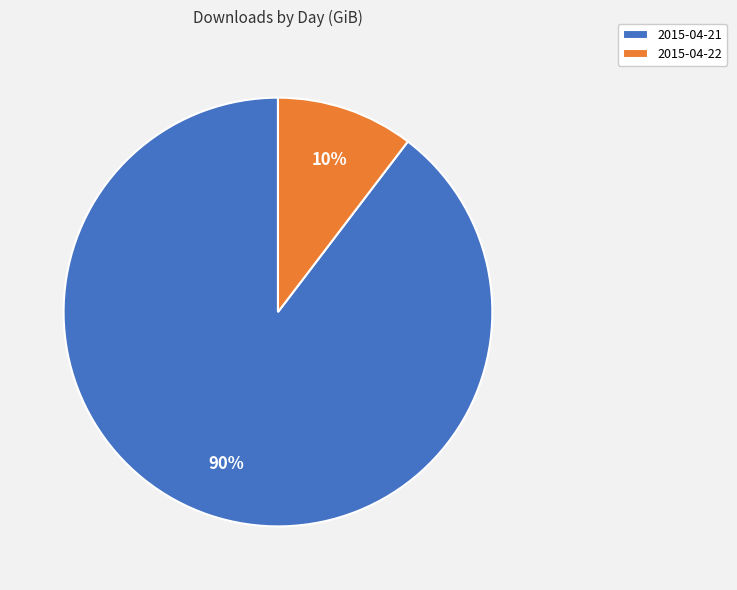

Combined, do 2015-04-21 and 2015-04-22 account for over 50%?

Yes